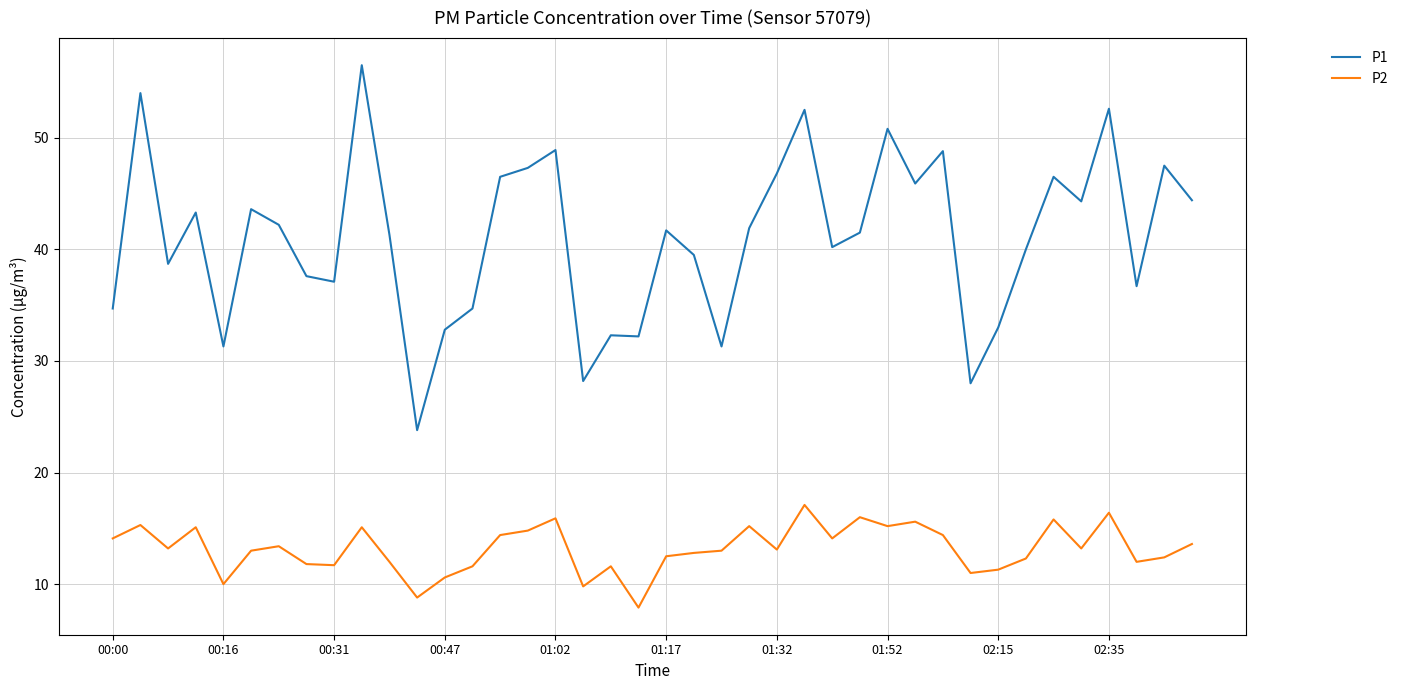

What is the minimum value for P2?

7.9